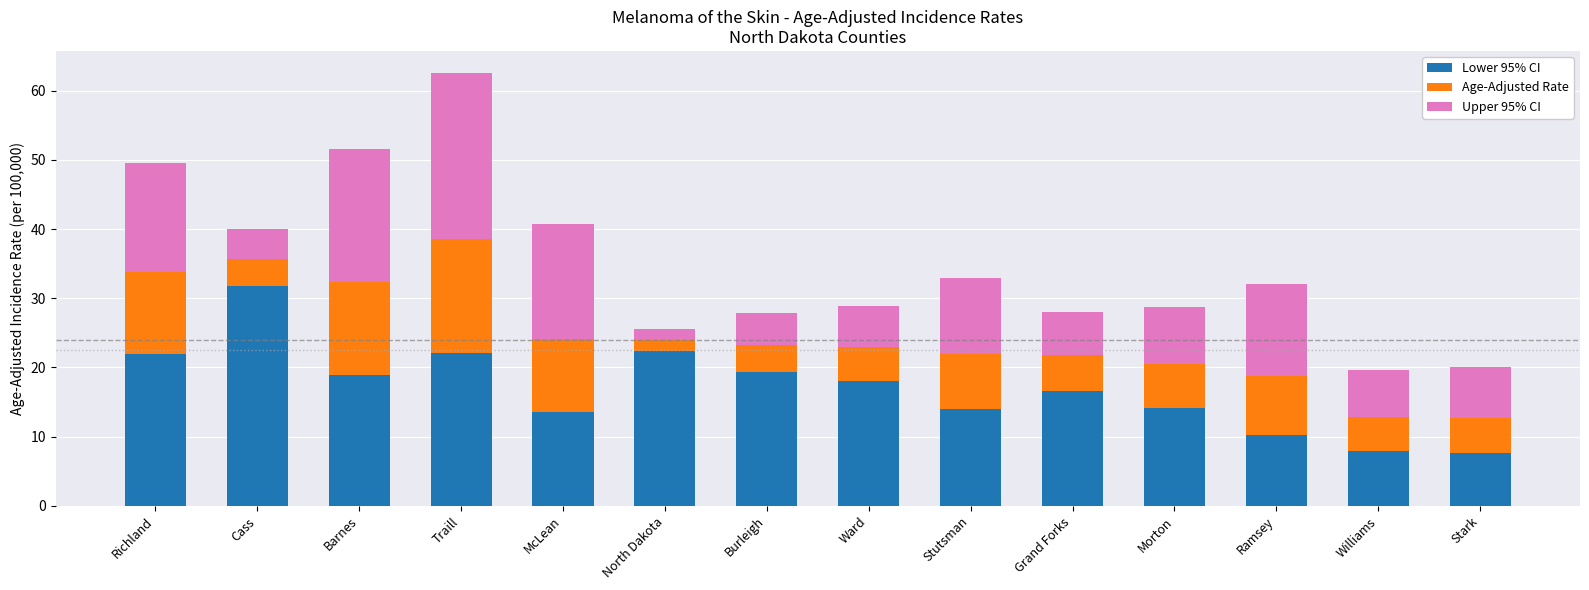

At which label does Lower 95% CI reach its peak?

Cass